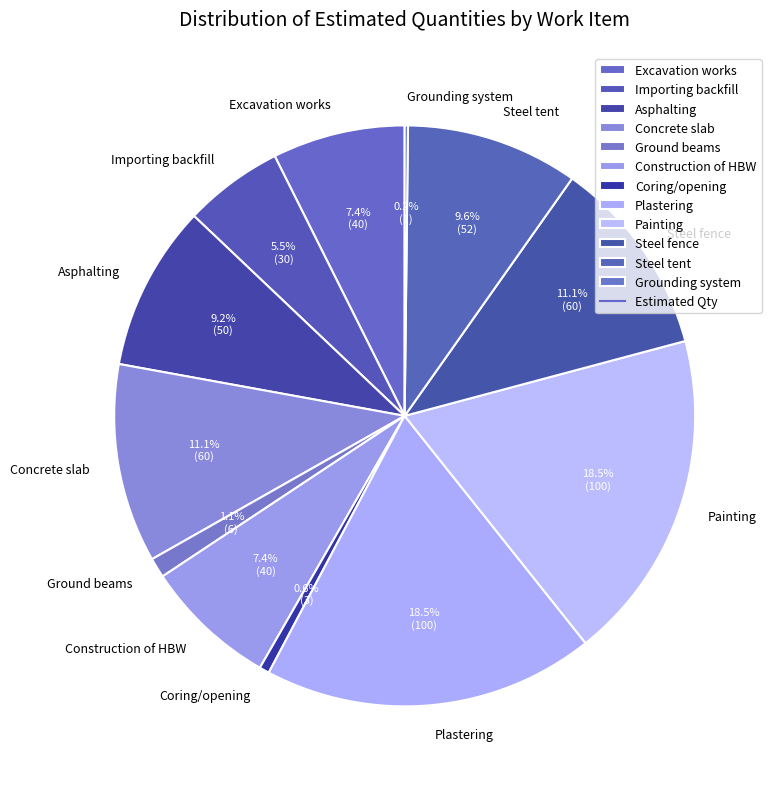

To the nearest percent, what percentage of the pie is Excavation works?

7%